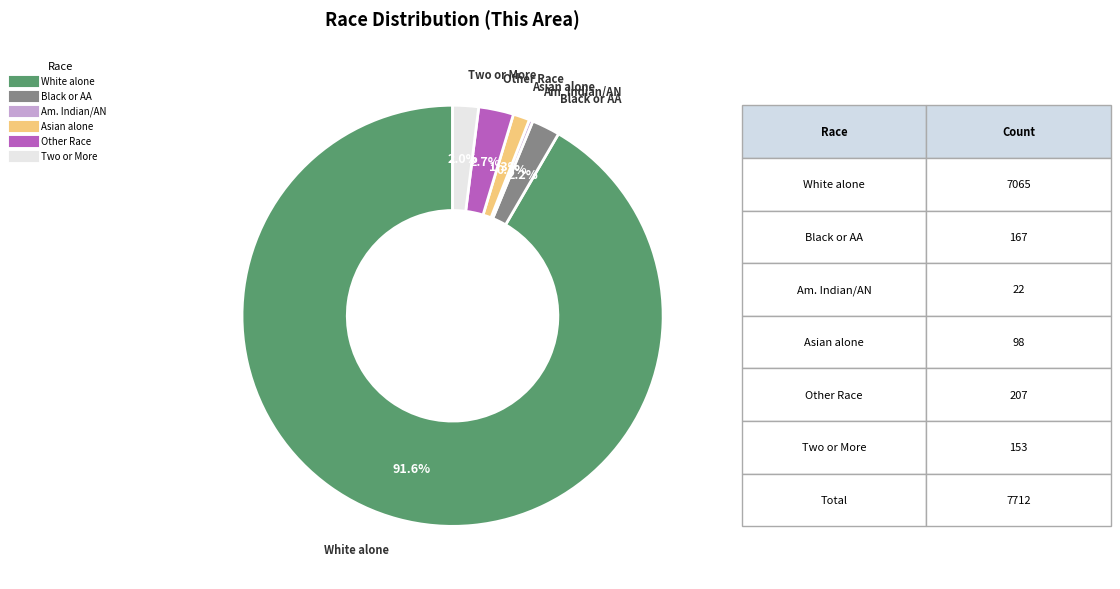

Is there any slice that represents more than half of the pie?

Yes